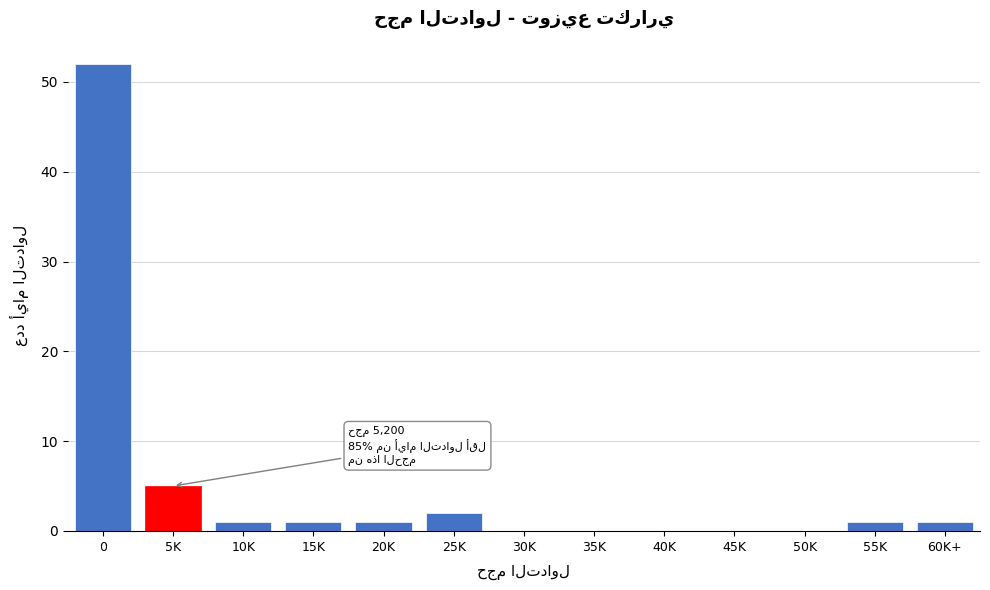

Reading left to right, list all the values displayed in this chart.

0=52	5K=5	10K=1	15K=1	20K=1	25K=2	30K=0	35K=0	40K=0	45K=0	50K=0	55K=1	60K+=1